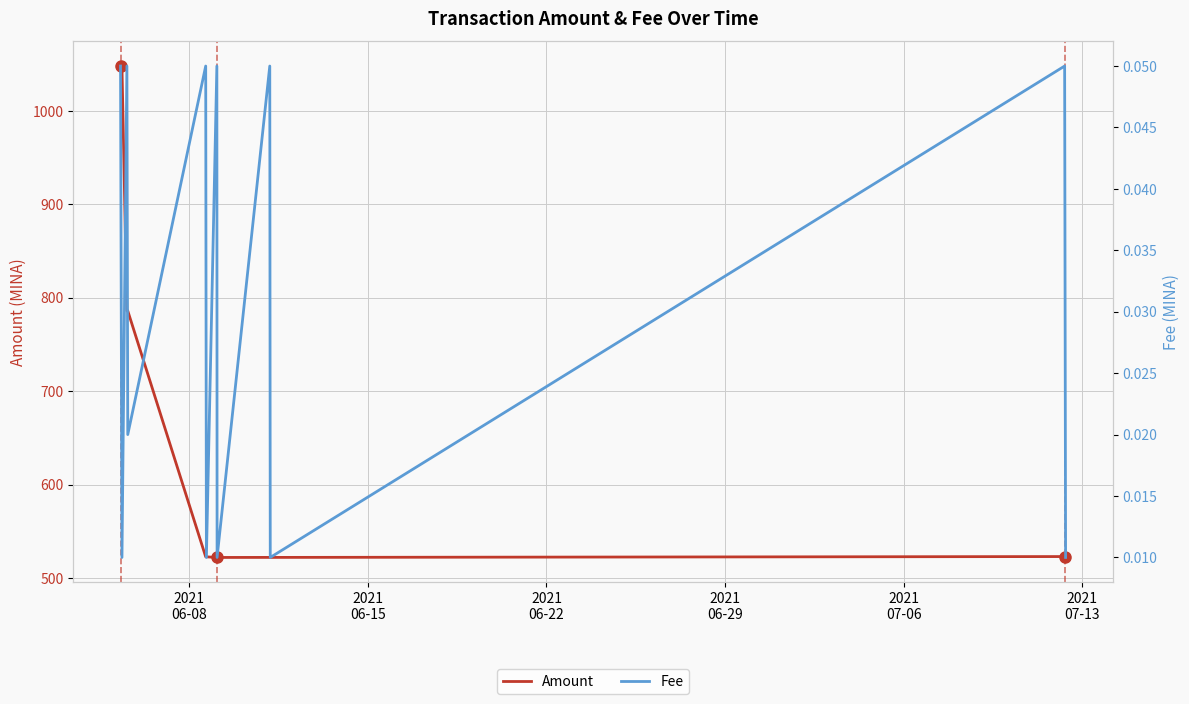

What is the lowest value of the Amount series?

521.9